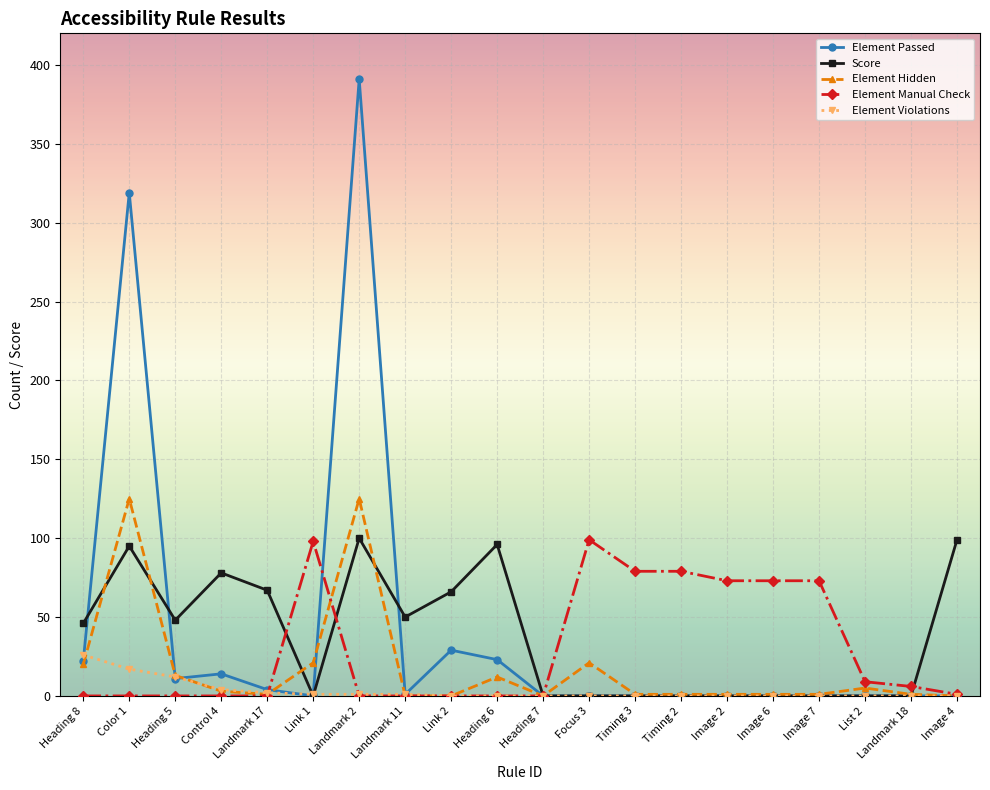

At which category does Score reach its first local valley?

Heading 5